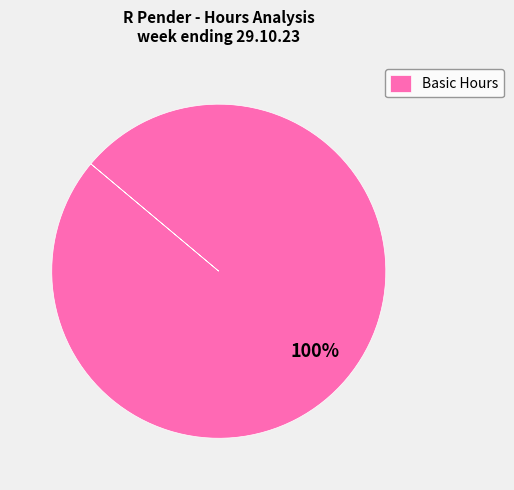

Does any single category account for the majority?

Yes